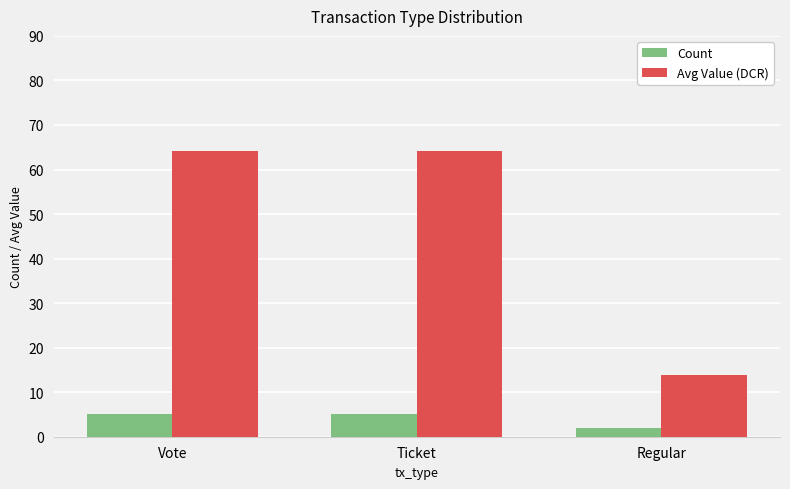

Count the number of categories in the chart.

3